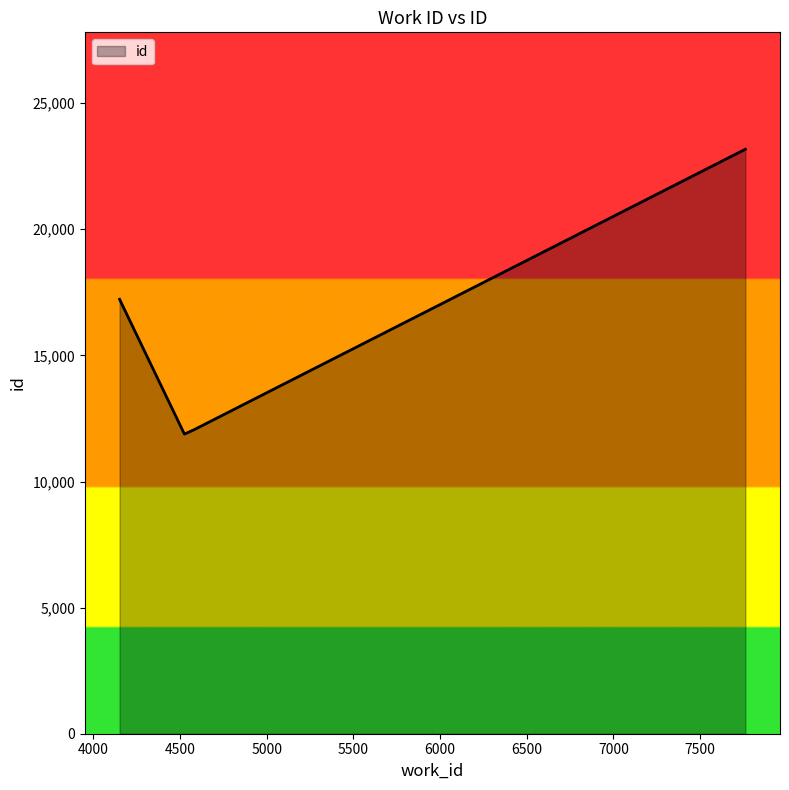

What is the sum of all values?

64318